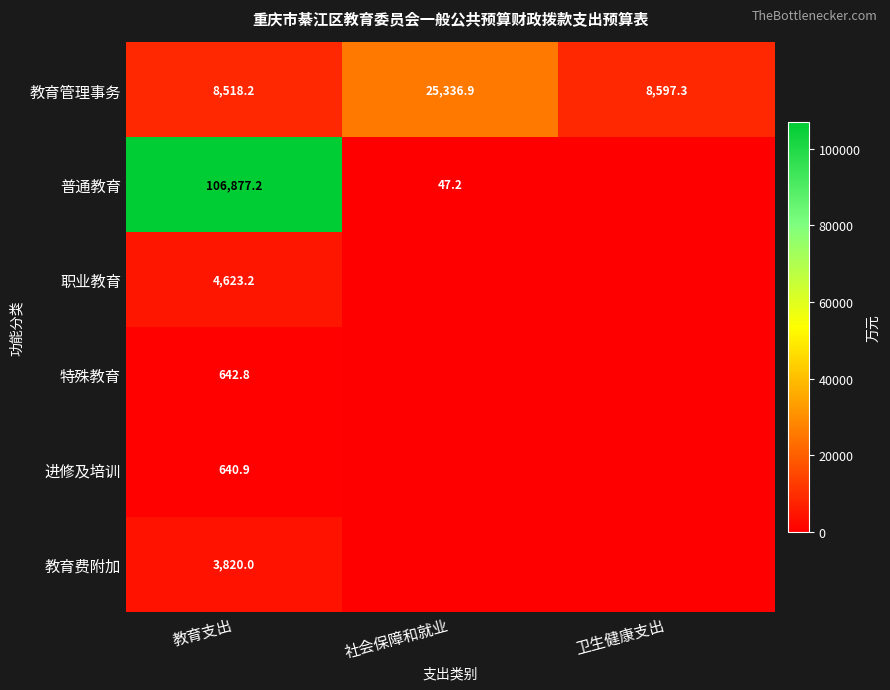

Is the value of 教育费附加 at 教育支出 greater than the value of 进修及培训 at 教育支出?

Yes